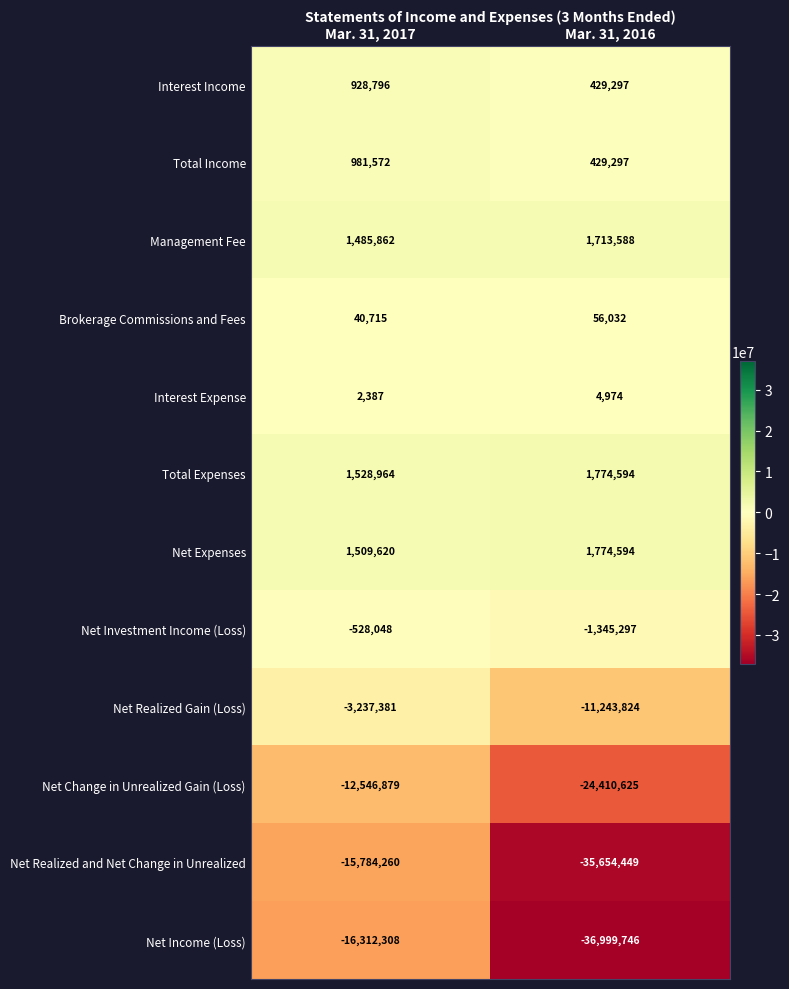

What value does the Net Realized and Net Change in Unrealized series have at Mar. 31, 2017?

-15784260